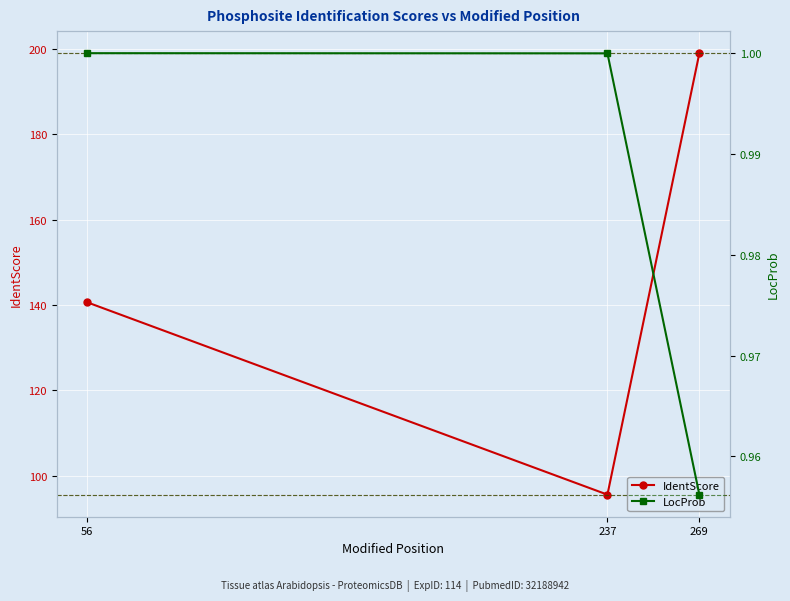

Is the value of IdentScore at 56 greater than the value of LocProb at 56?

Yes